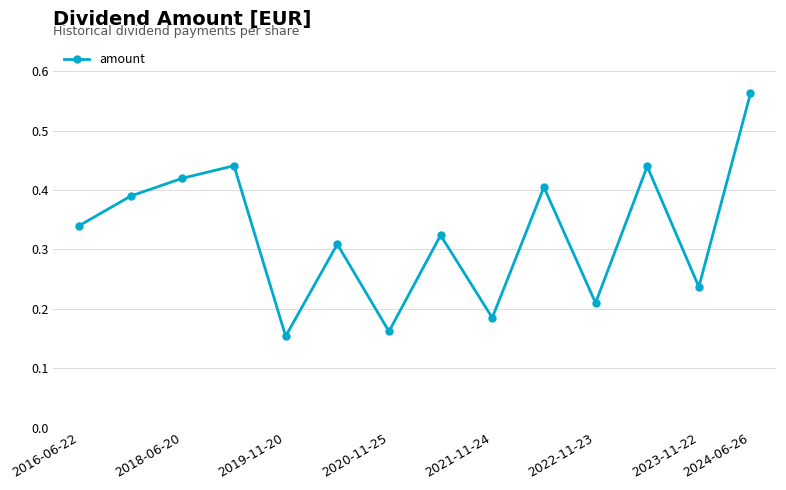

How many interior local peaks (higher than both neighbors) does the data have?

5